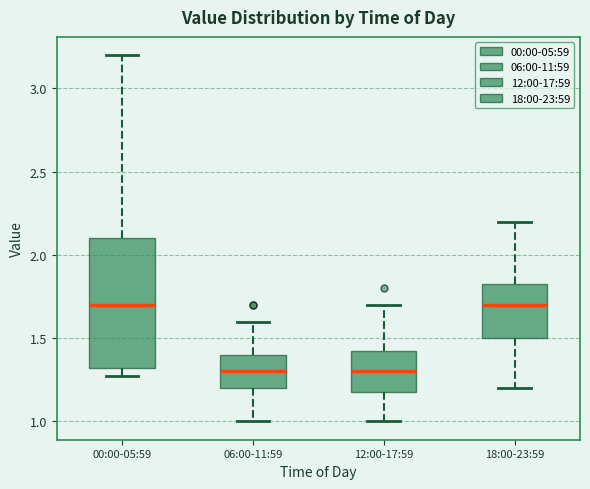

Reading left to right, read every box against the y-axis: the position of its median line, the range the box covers, and the ends of its whiskers. The values are not printed on the chart, so give them approximately, as read against the axis.

00:00-05:59: median 1.70, box 1.30 to 2.10, whiskers 1.25 to 3.20
06:00-11:59: median 1.30, box 1.20 to 1.40, whiskers 1.00 to 1.60
12:00-17:59: median 1.30, box 1.20 to 1.45, whiskers 1.00 to 1.70
18:00-23:59: median 1.70, box 1.50 to 1.85, whiskers 1.20 to 2.20